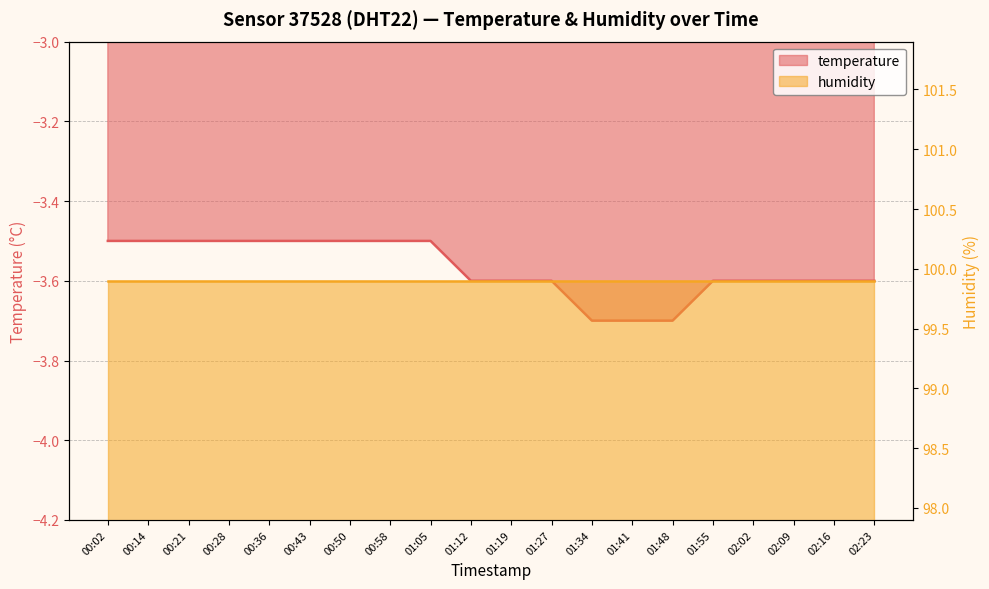

List the labels in order of value, smallest first.

01:34, 01:41, 01:48, 01:12, 01:19, 01:27, 01:55, 02:02, 02:09, 02:16, 02:23, 00:02, 00:14, 00:21, 00:28, 00:36, 00:43, 00:50, 00:58, 01:05